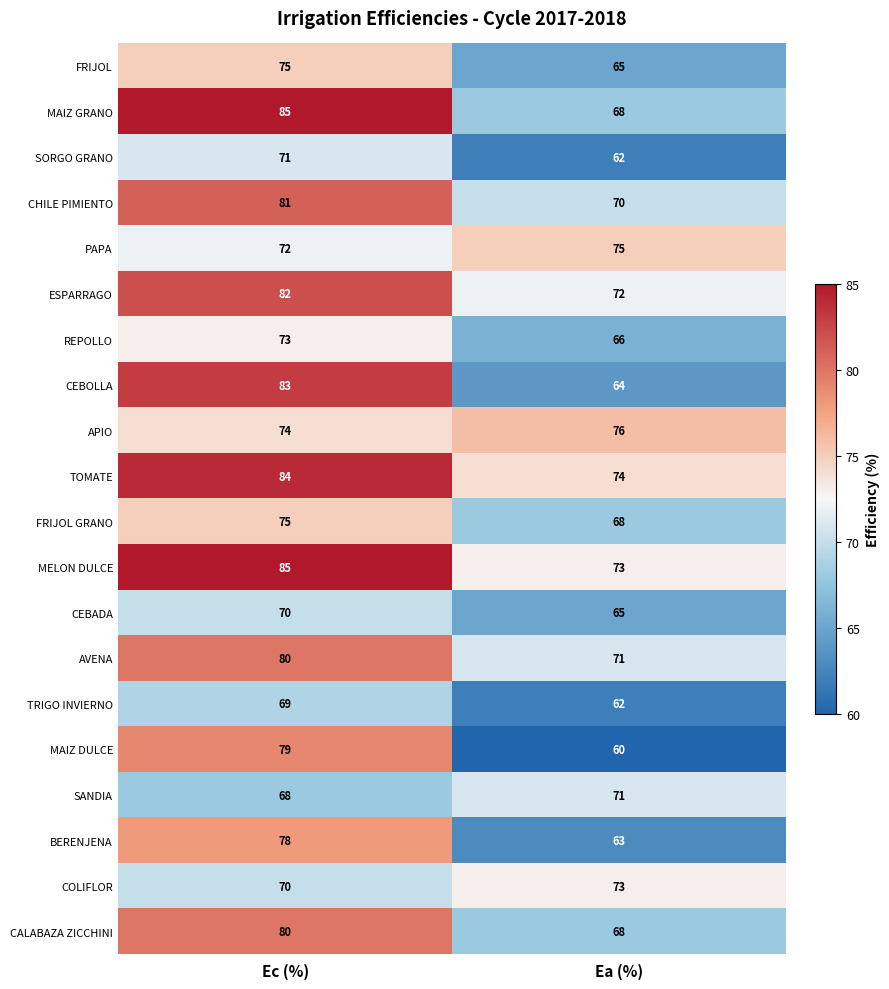

What is the spread (max minus min) of values at Ea (%)?

16